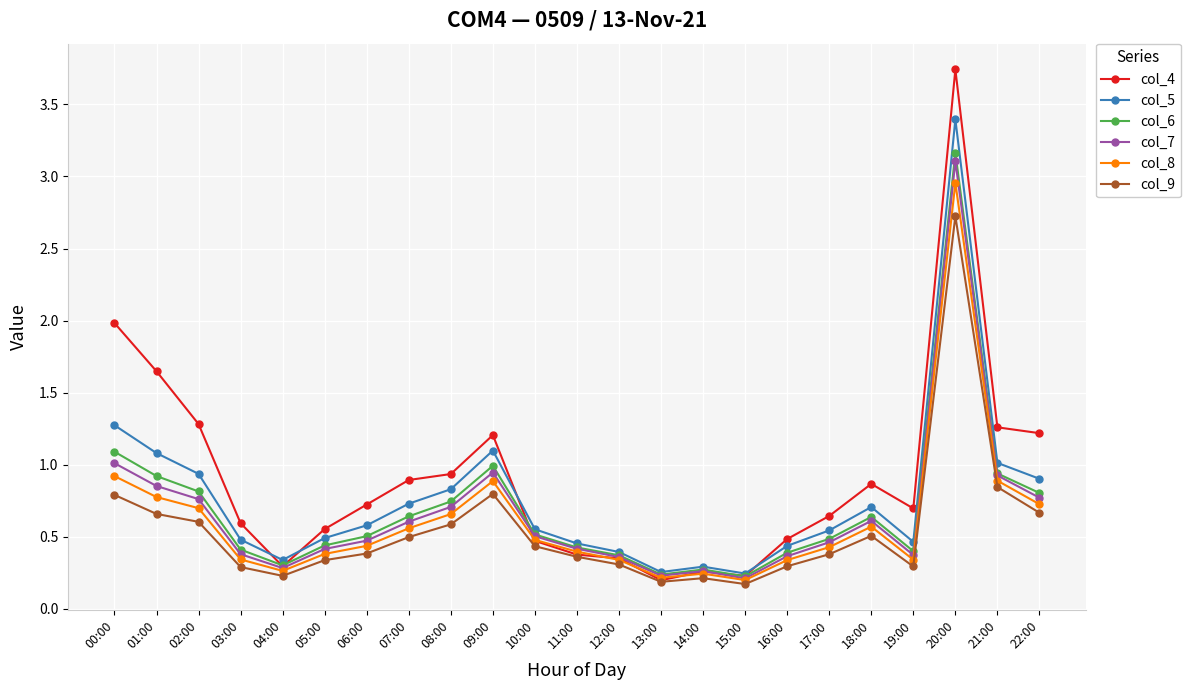

What is the sum of all col_8 values?

14.0